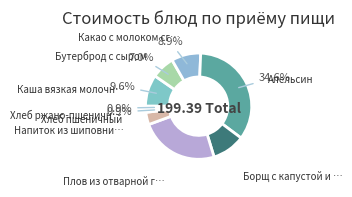

To the nearest percent, what is the average slice percentage?

11%